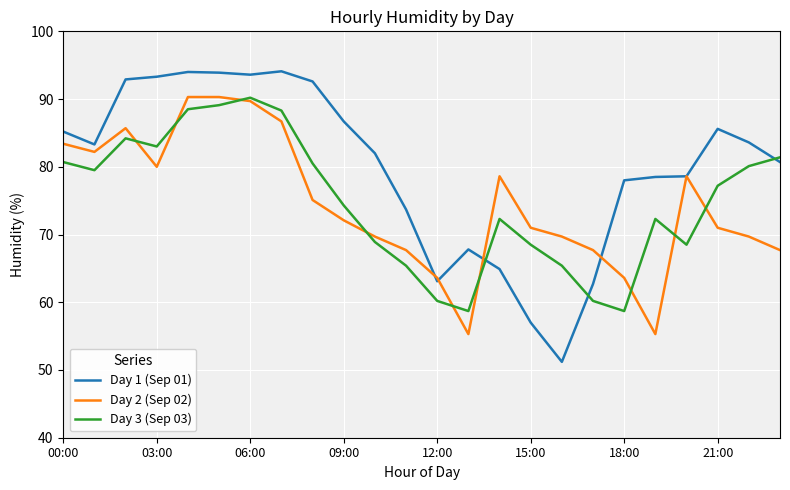

True or false: Day 1 (Sep 01) and Day 3 (Sep 03) intersect in this chart.

True